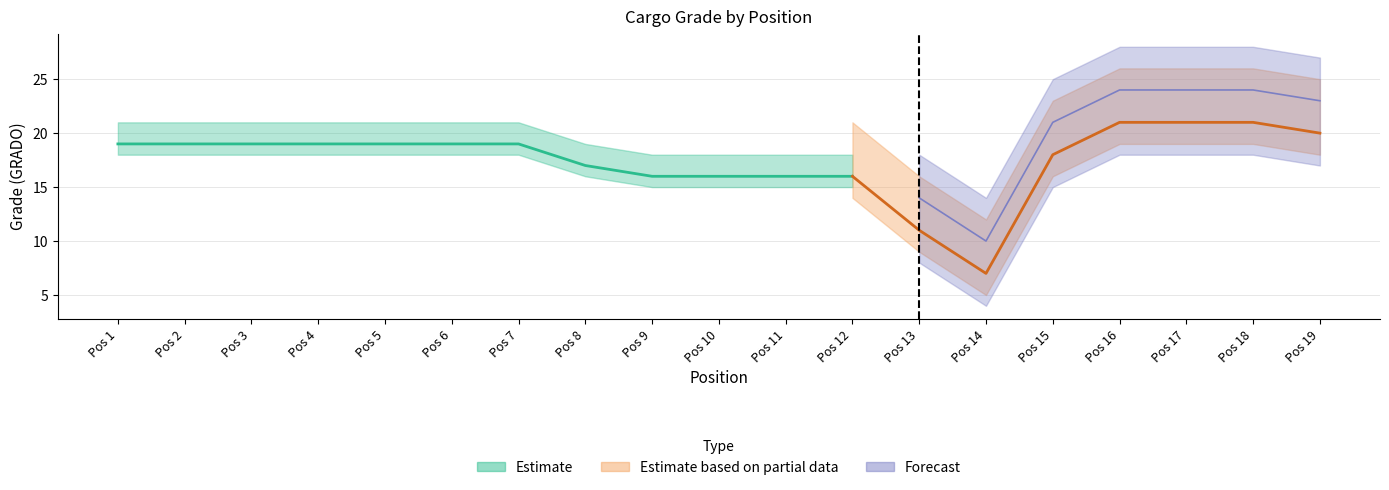

What are all the series names shown in the legend?

Estimate, Estimate based on partial data, Forecast